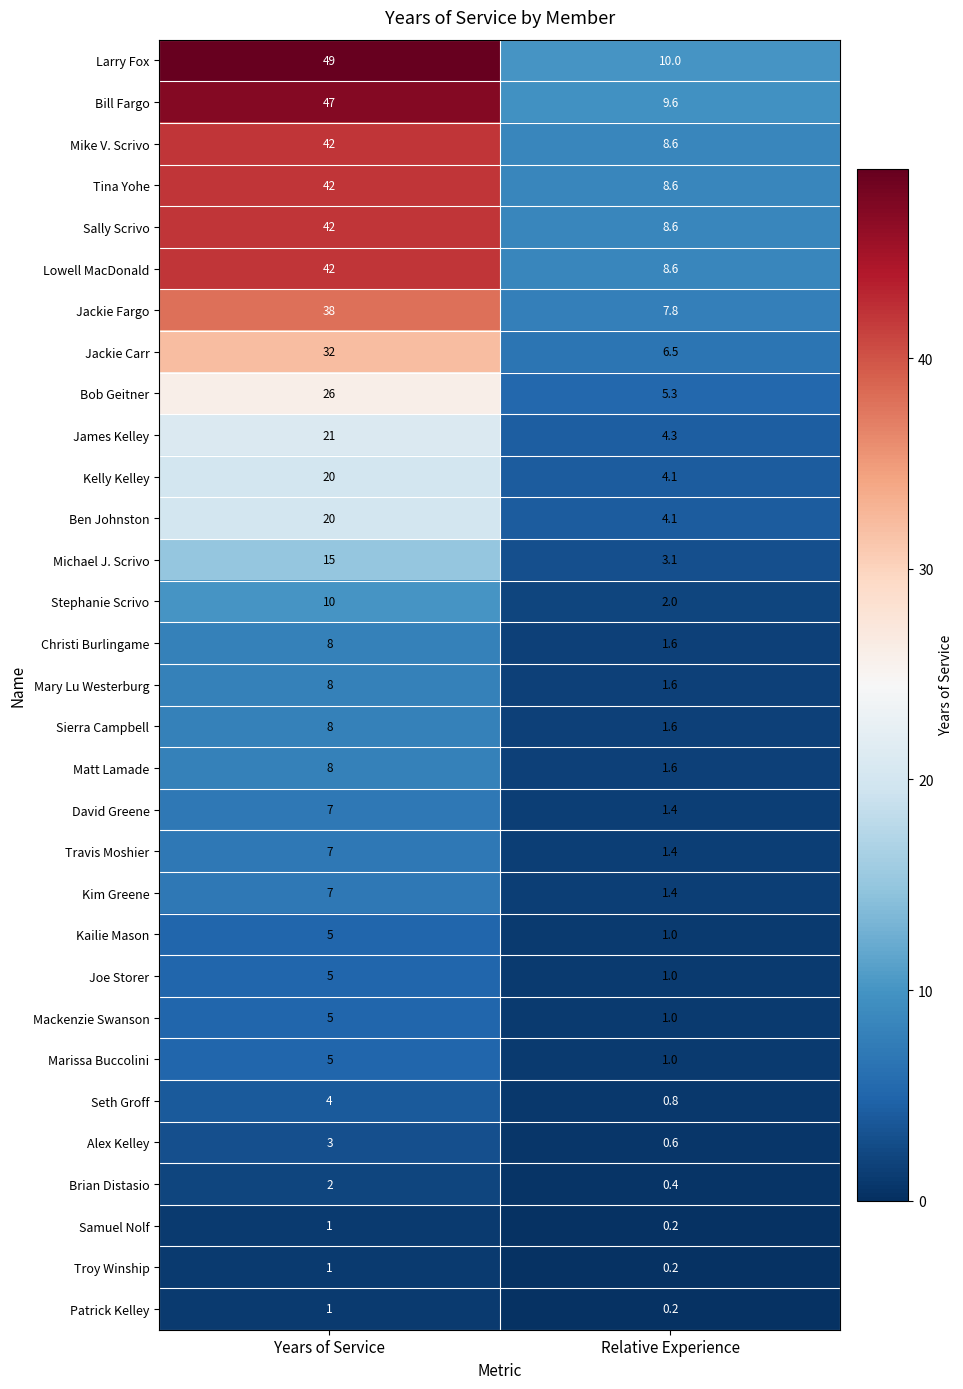

At how many categories does at least one series exceed 5?

2